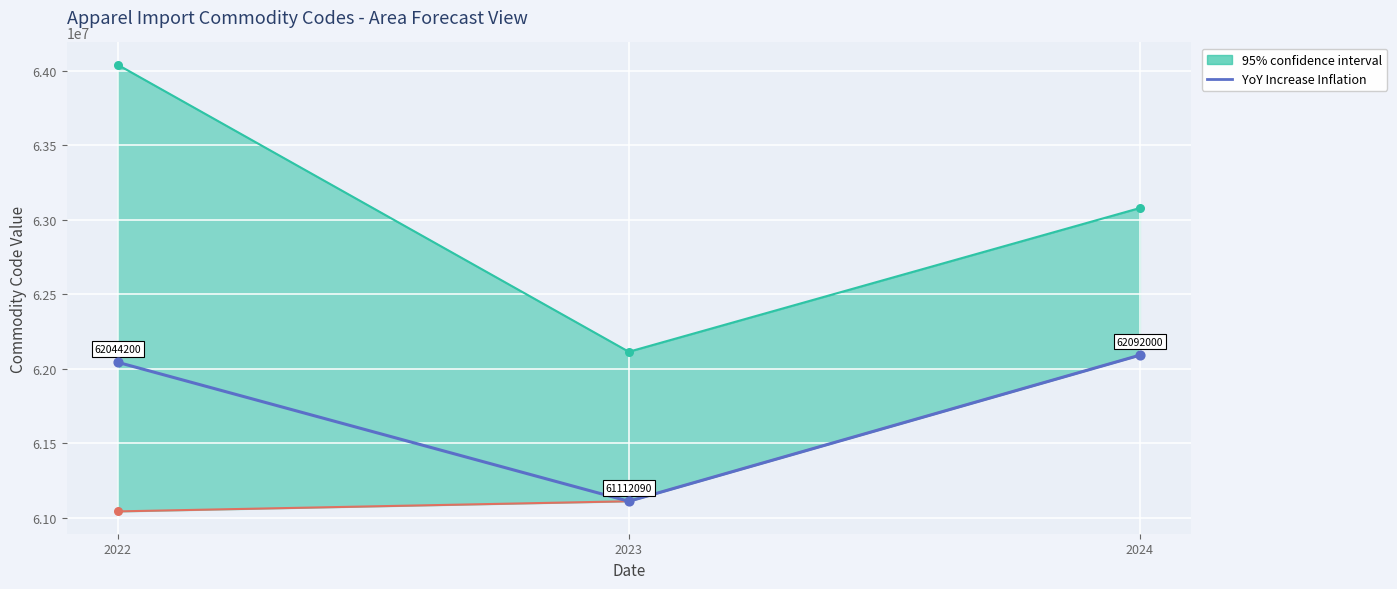

What is the total value across all series at 2023?

123226990